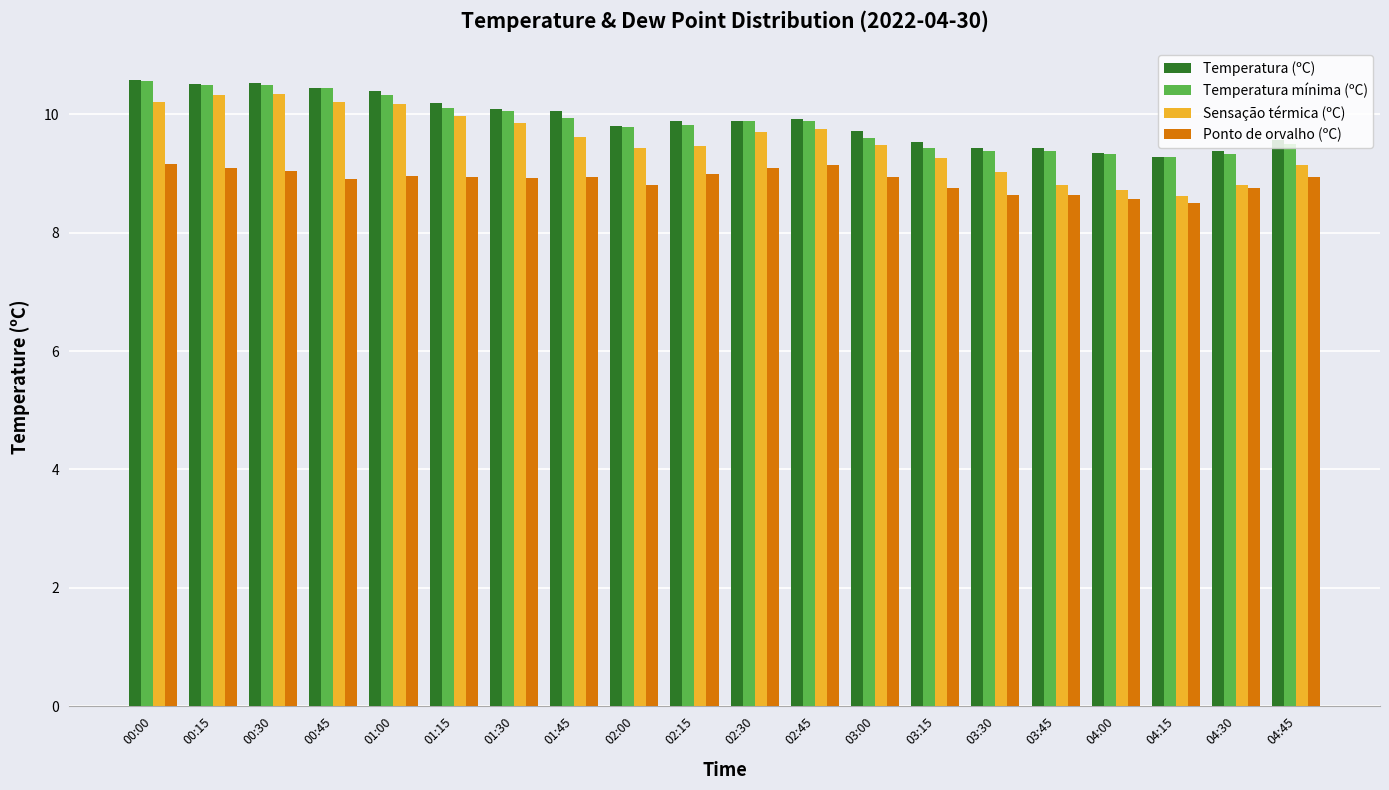

True or false: Ponto de orvalho (ºC) has a value of 3.2 at 00:15.

False